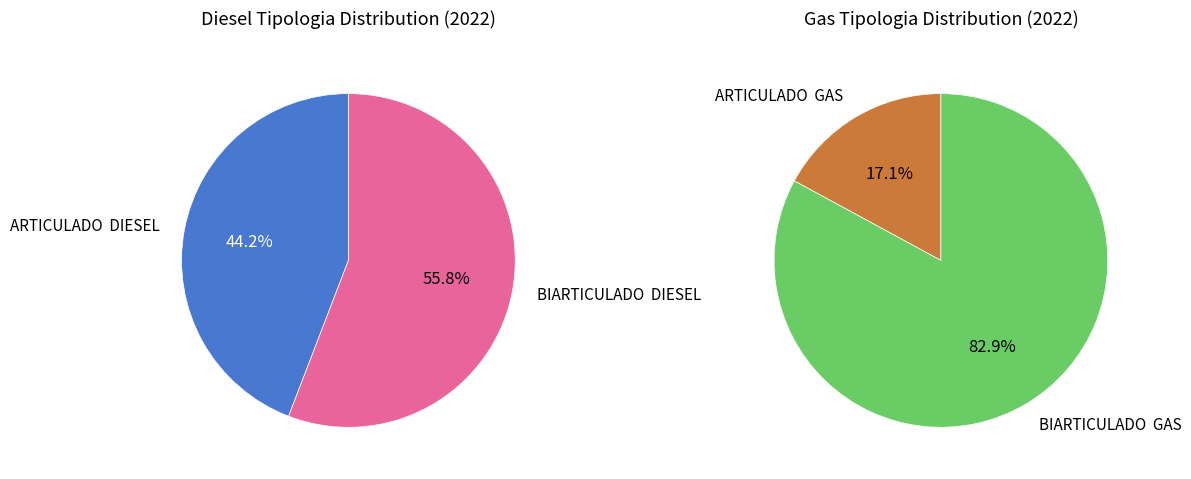

Which has a higher value, BIARTICULADO  DIESEL or ARTICULADO  GAS?

BIARTICULADO  DIESEL